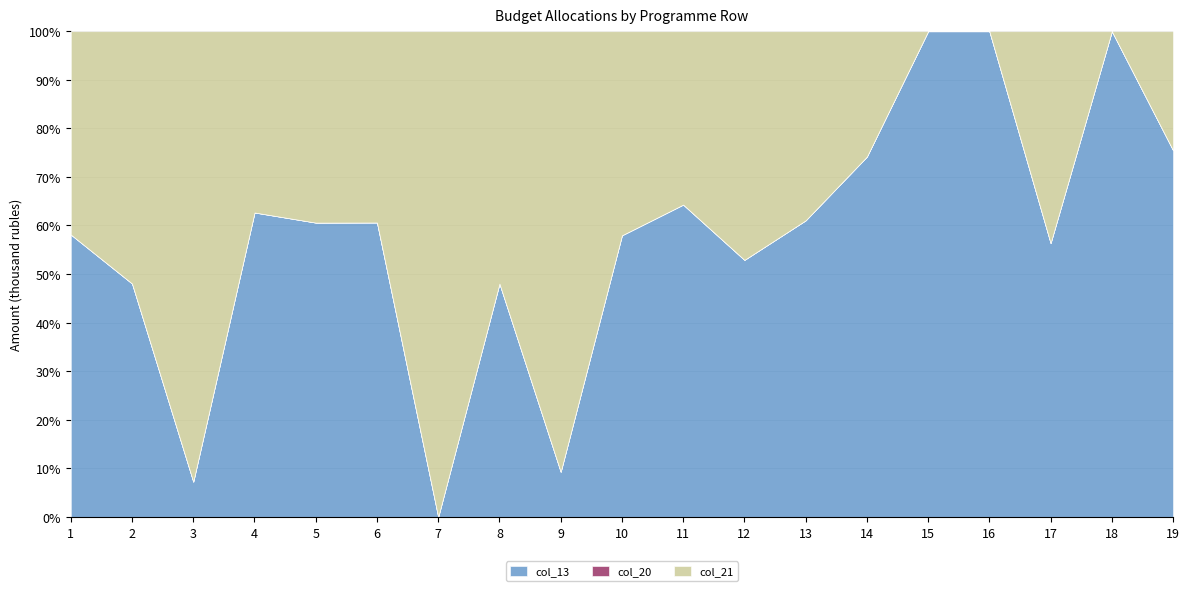

True or false: col_20 and col_13 intersect in this chart.

False